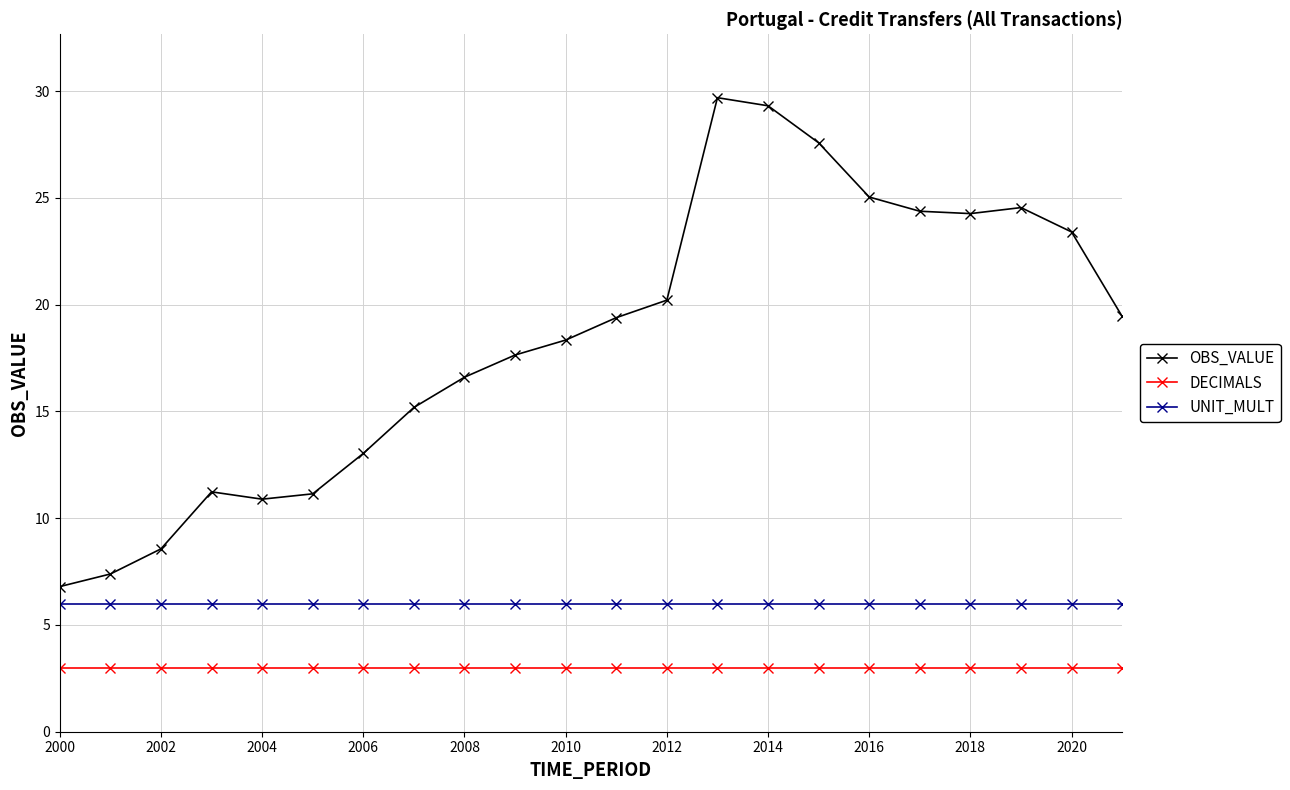

True or false: DECIMALS and OBS_VALUE intersect in this chart.

False